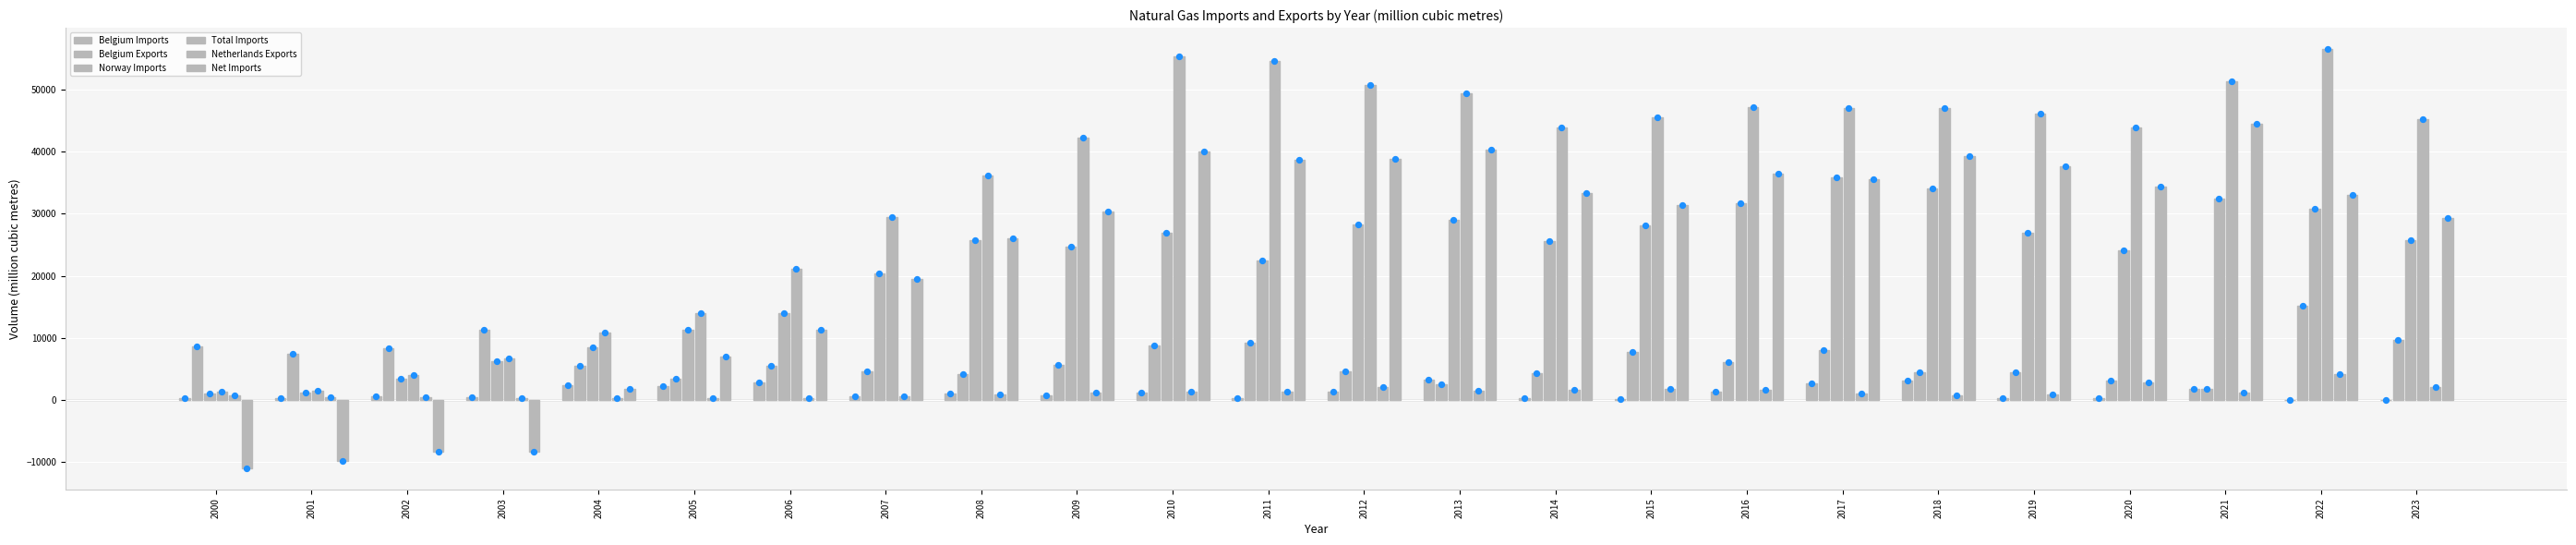

Which series has the largest total across all categories?

Total Imports